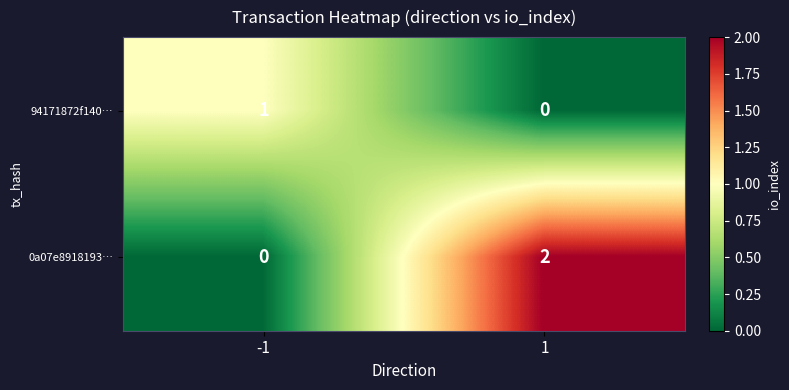

Reading left to right, extract all data points from this chart.

94171872f140…: -1=1	1=0
0a07e8918193…: -1=0	1=2